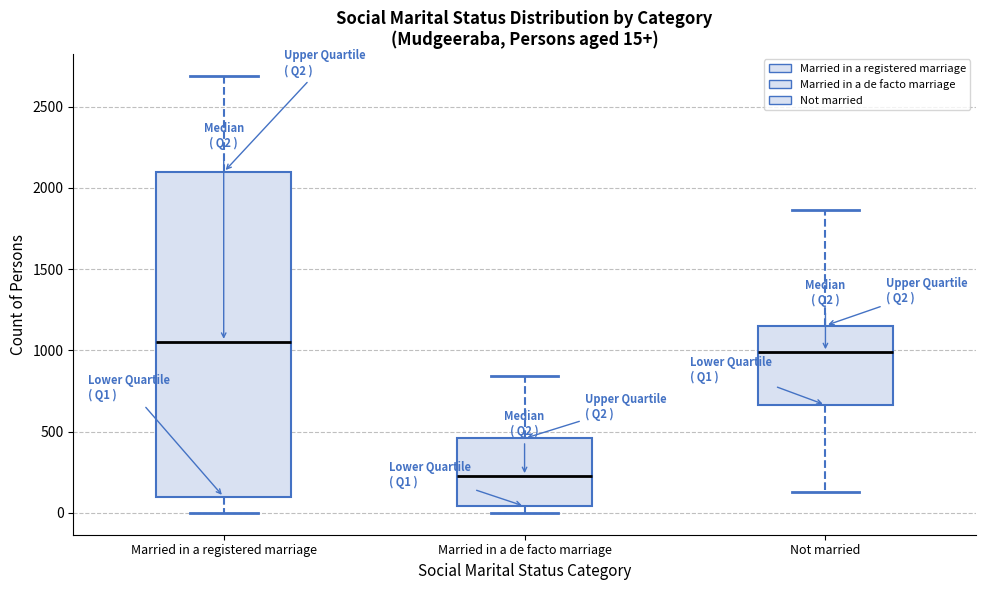

Comparing the boxes themselves (not the whiskers), which one is the tallest?

Married in a registered marriage